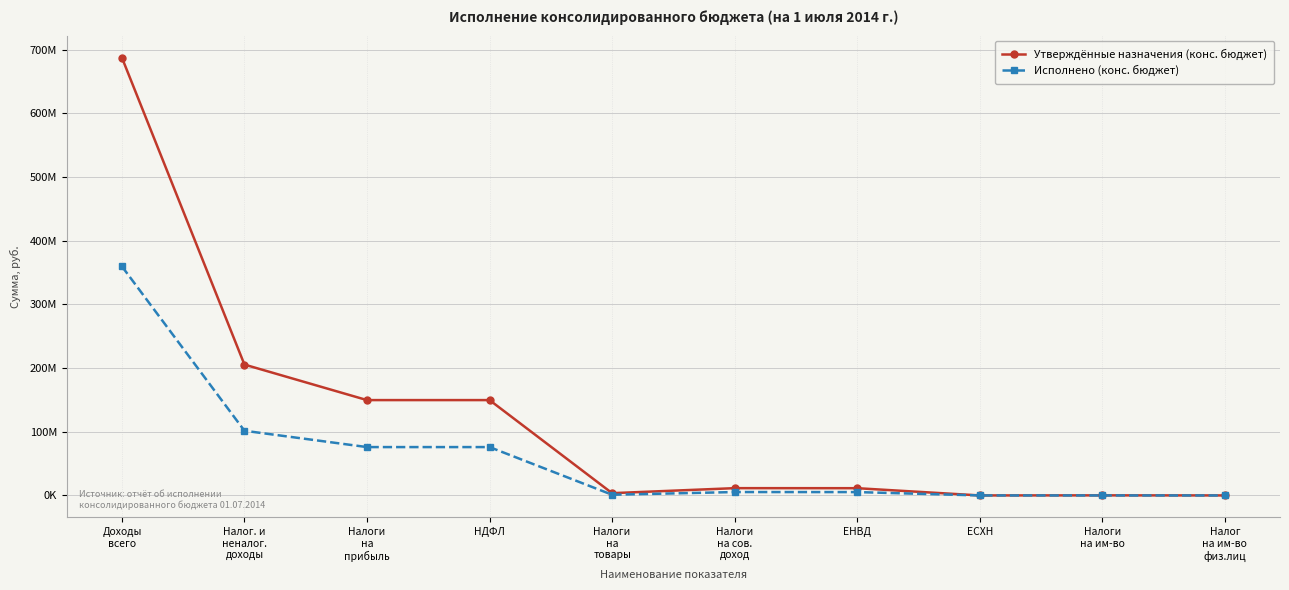

What are all the series names shown in the legend?

Утверждённые назначения (конс. бюджет), Исполнено (конс. бюджет)